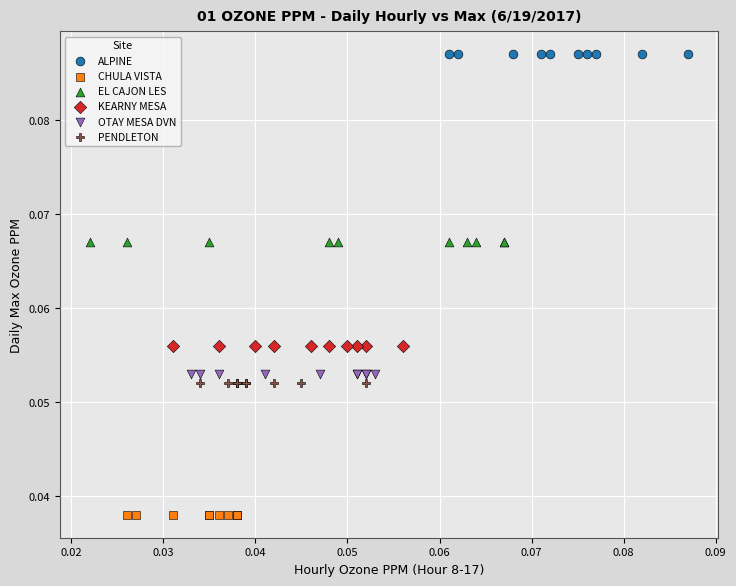

What are all the series names shown in the legend?

ALPINE, CHULA VISTA, EL CAJON LES, KEARNY MESA, OTAY MESA DVN, PENDLETON